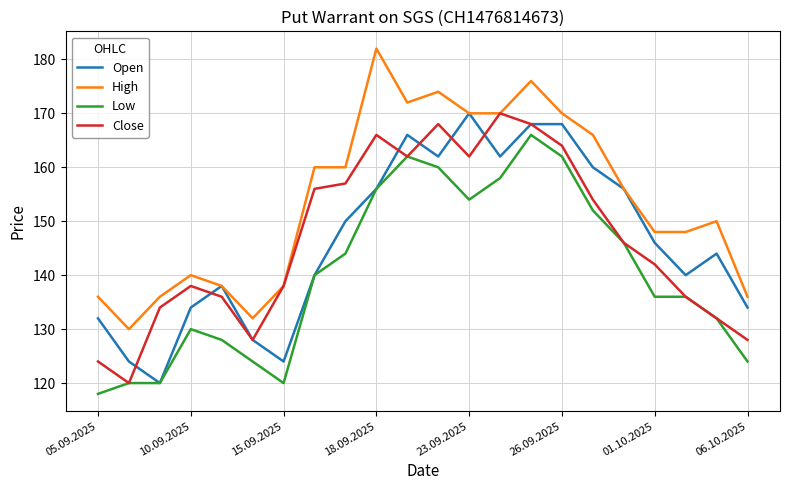

How many distinct data groups are displayed?

4